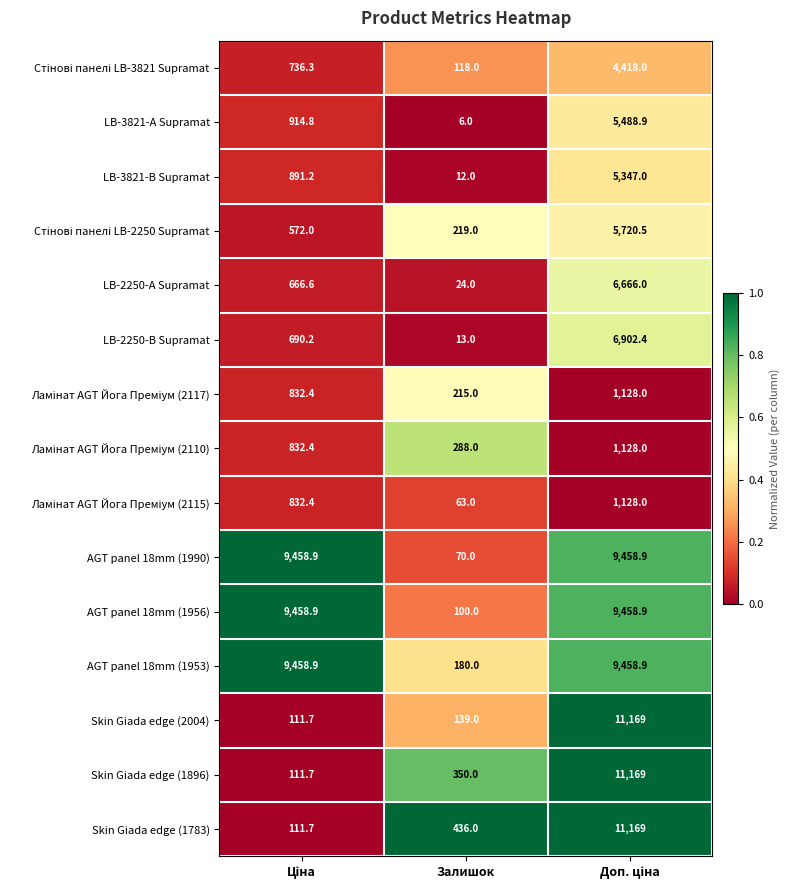

What is the difference between the highest and lowest values at Залишок?

430.0